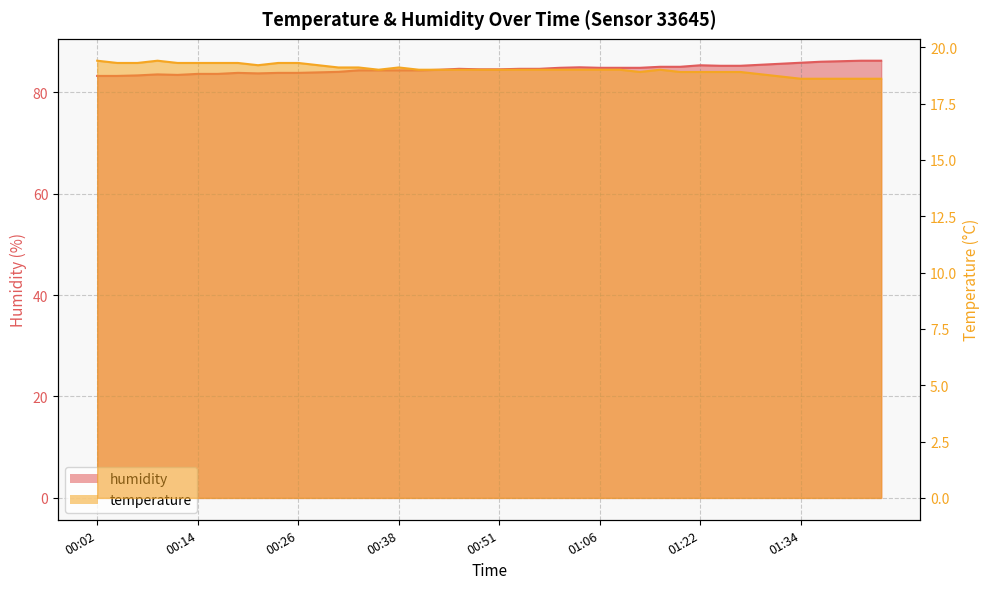

The temperature series shows 24.6 at 01:16. True or false?

False